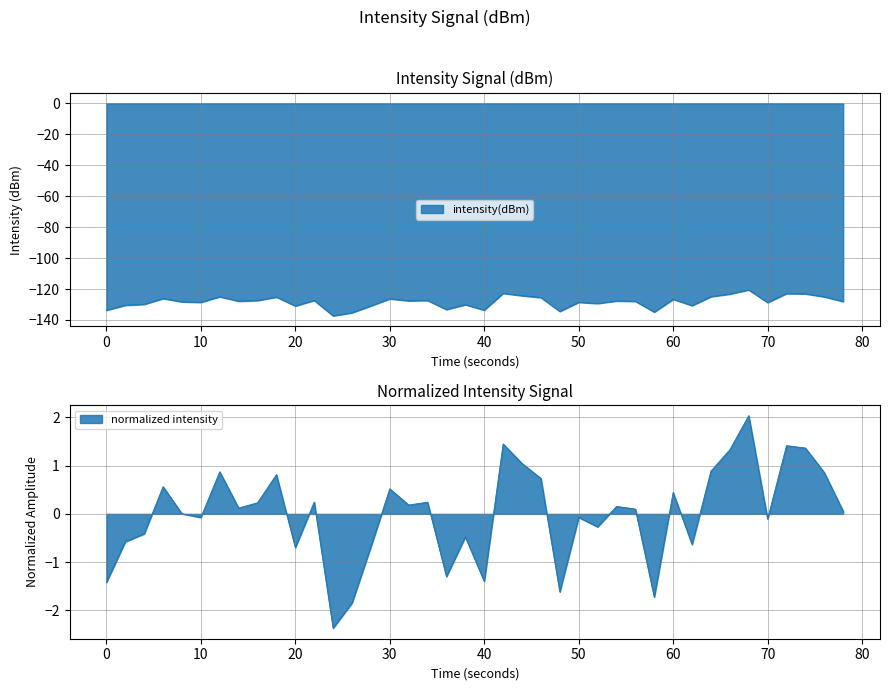

What is the average value?

-128.3